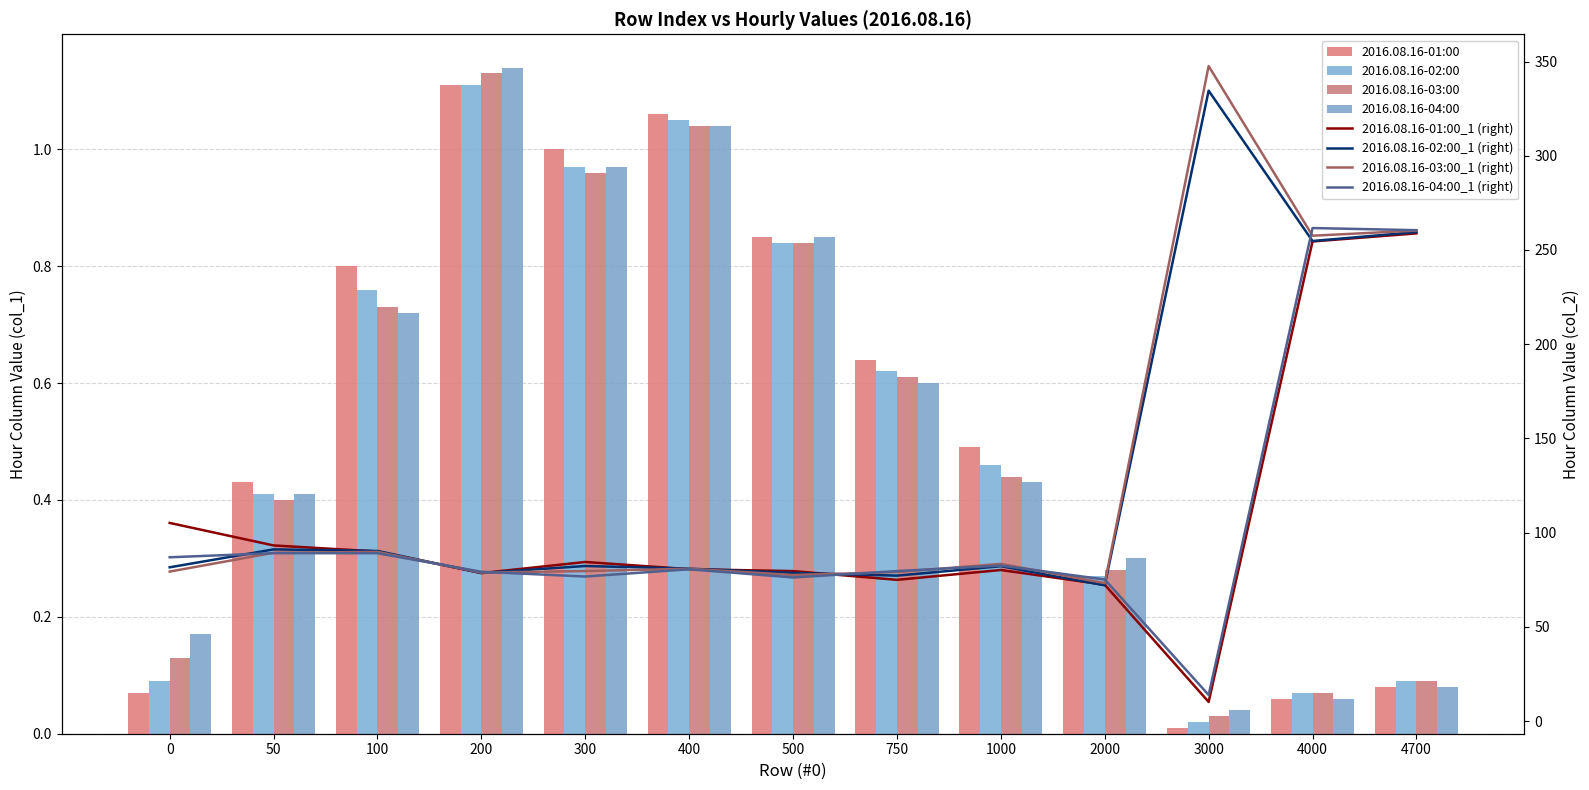

The value of 2016.08.16-01:00 at 2000 is 0.1. True or false?

False